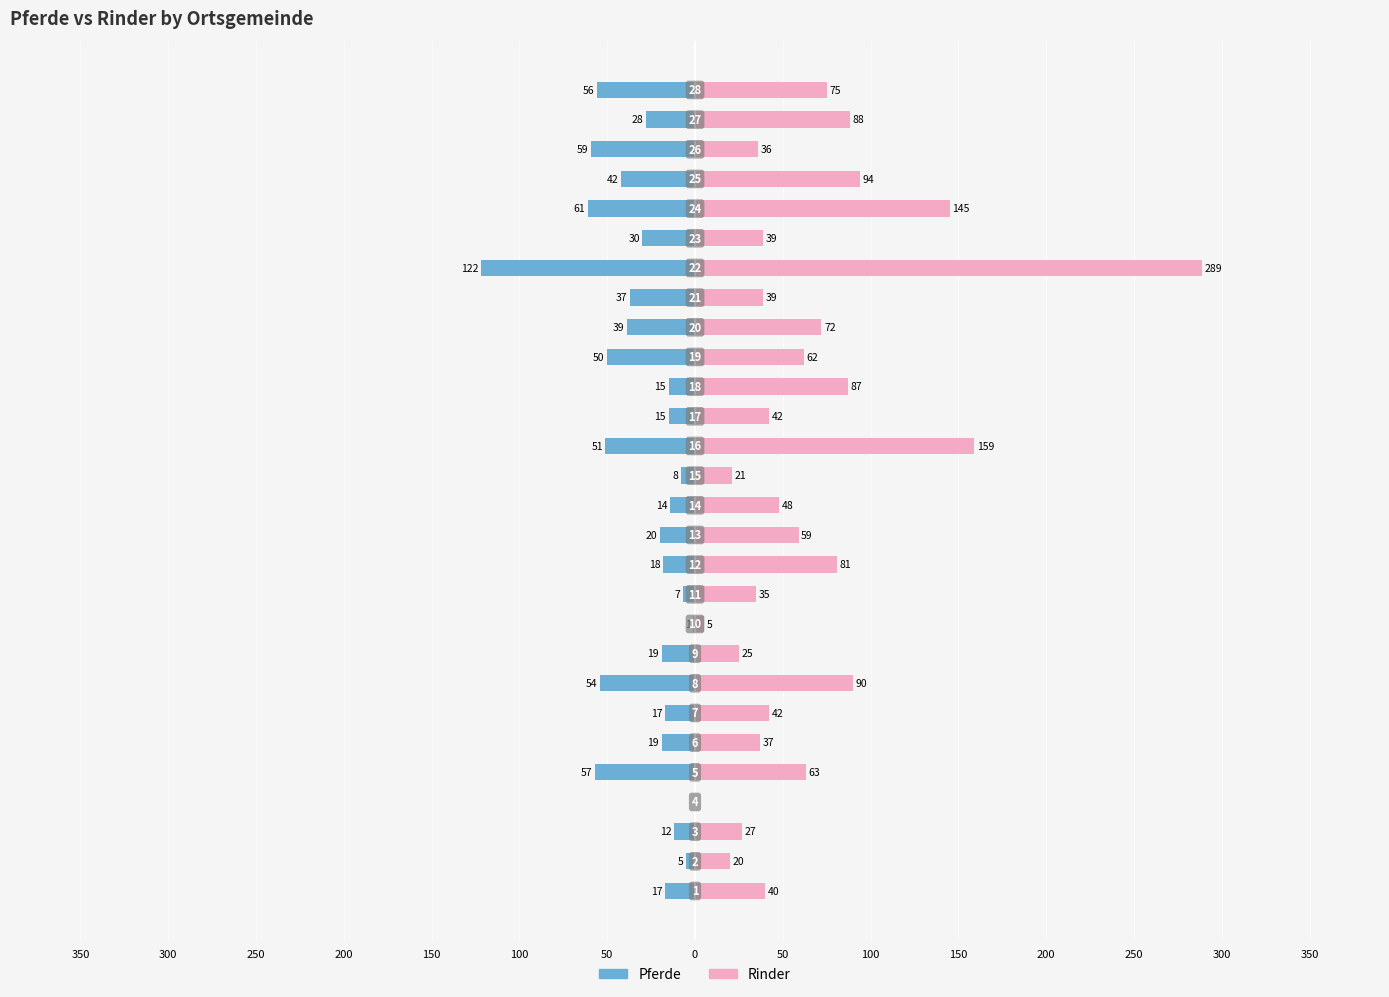

What are all the series names shown in the legend?

Pferde, Rinder